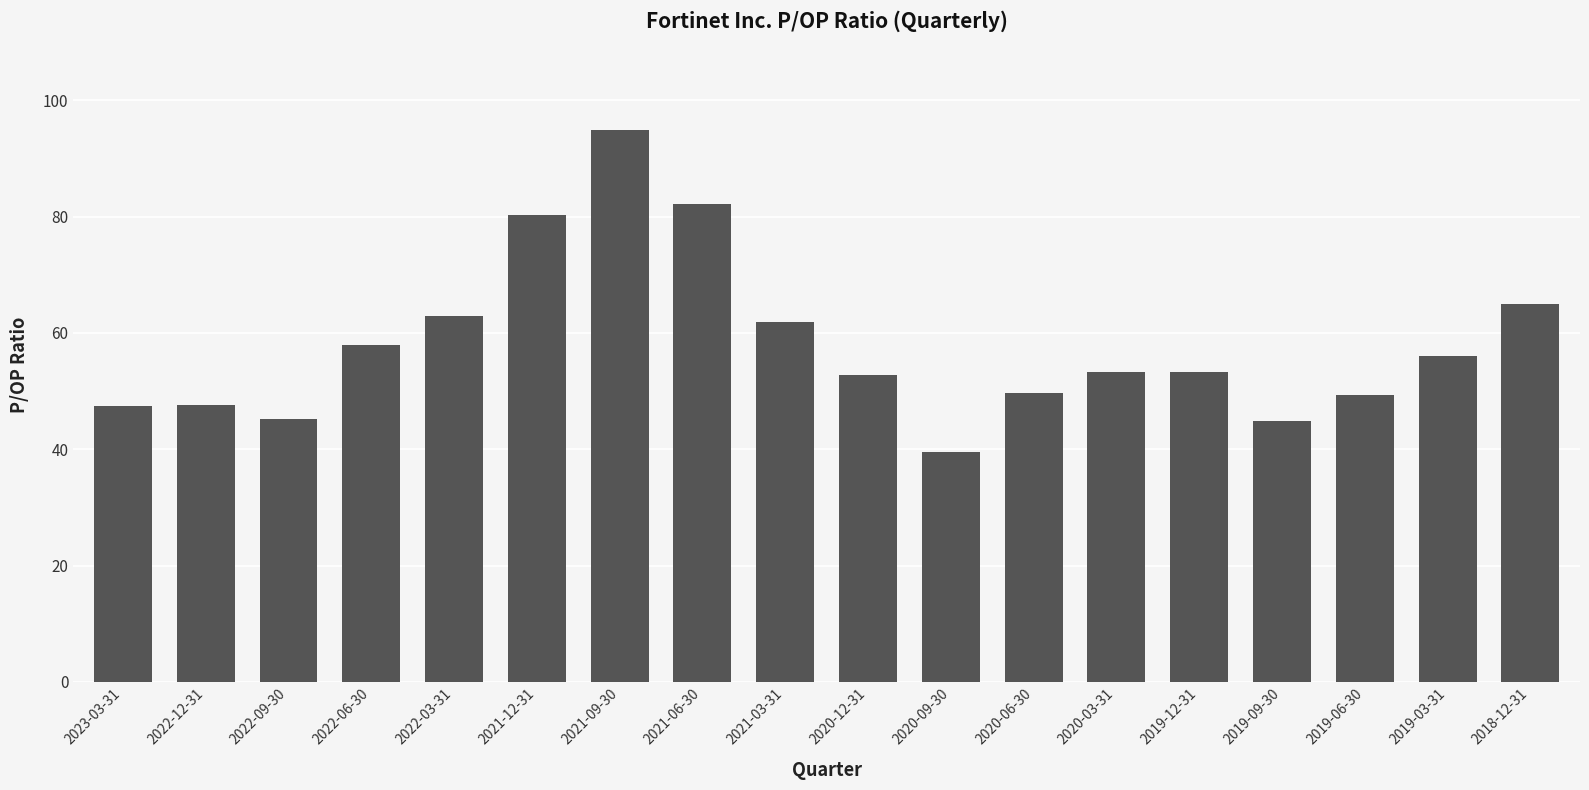

How many bars are there in total?

18